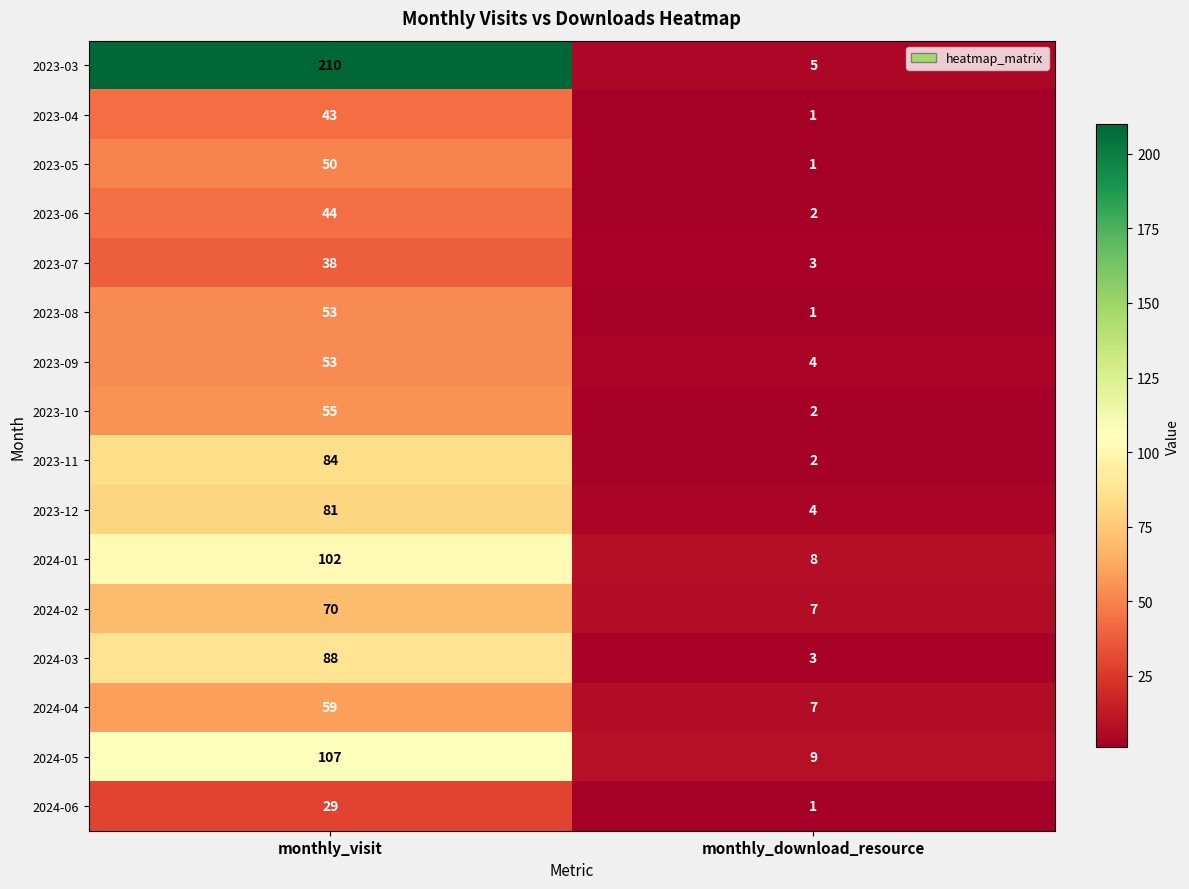

At which label is 2024-03 closest to 45?

monthly_download_resource